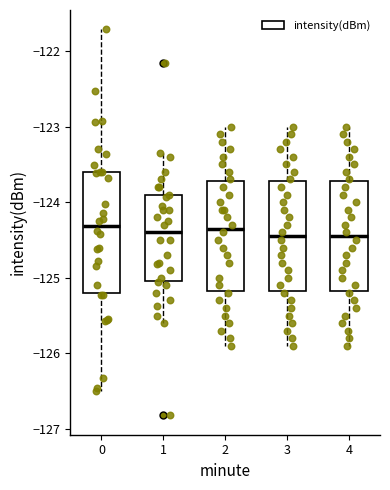

Reading left to right, transcribe this box plot: for each box, give where its median line is, the range the box spans, and where its two whiskers end, as read against the y-axis. The values are not printed on the chart, so give them approximately, as read against the axis.

0: median -124.3, box -125.2 to -123.6, whiskers -126.5 to -121.7
1: median -124.4, box -125.0 to -123.9, whiskers -125.6 to -123.4
2: median -124.3, box -125.2 to -123.7, whiskers -125.9 to -123.0
3: median -124.4, box -125.2 to -123.7, whiskers -125.9 to -123.0
4: median -124.4, box -125.2 to -123.7, whiskers -125.9 to -123.0